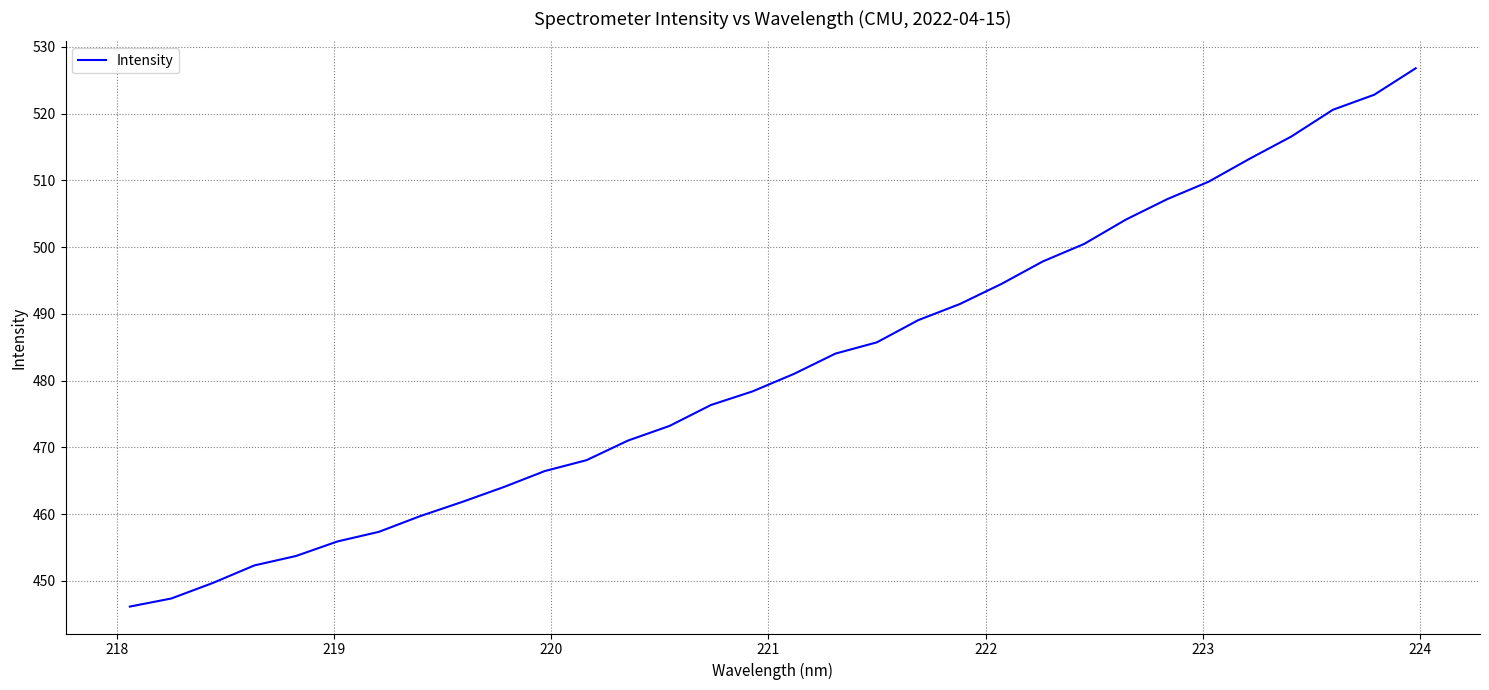

What is the difference between the maximum and minimum values?

80.6